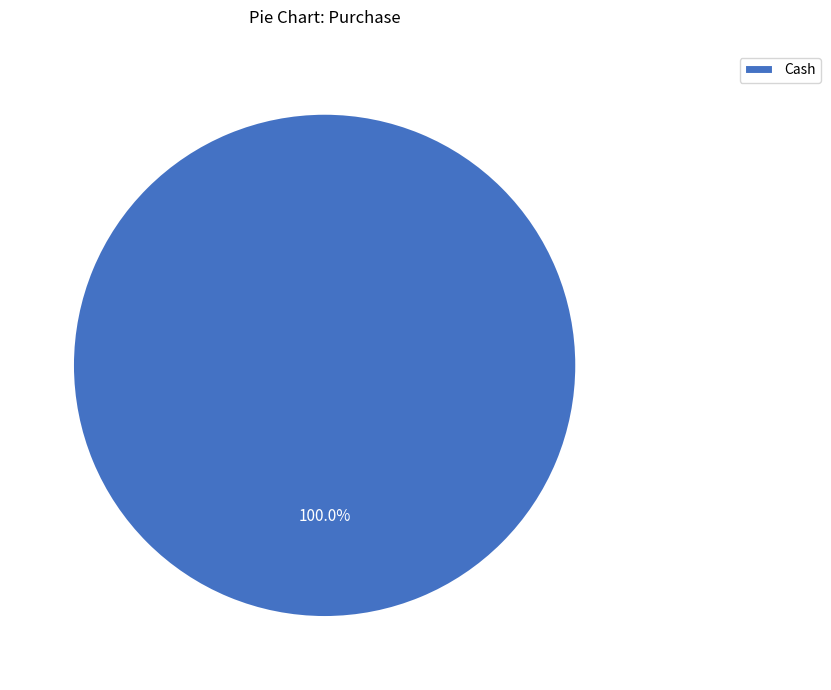

Count the number of slices in the pie.

1